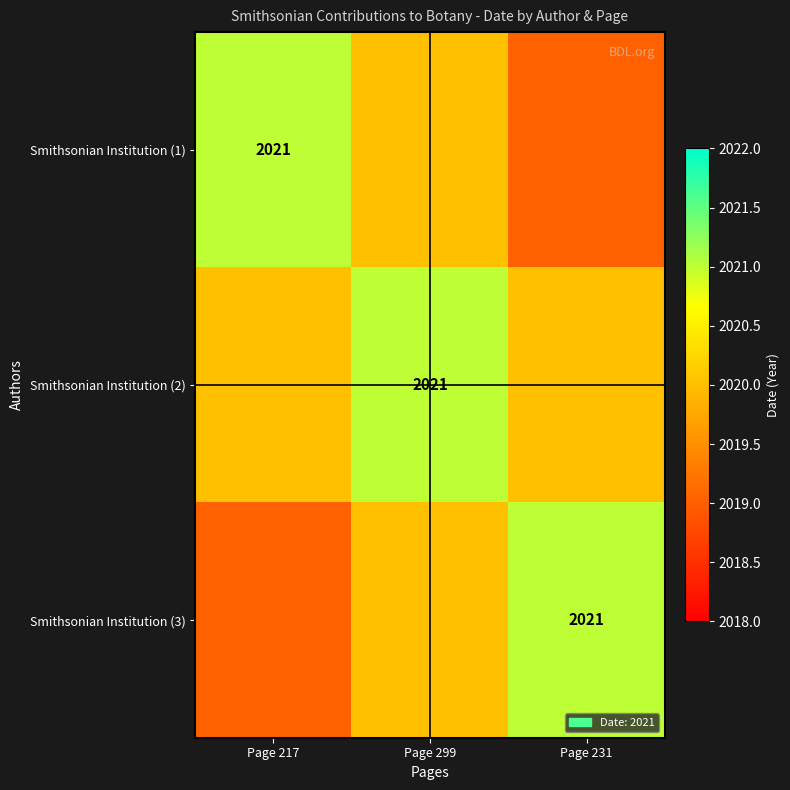

How many data points in Smithsonian Institution (1) are less than 2020?

1